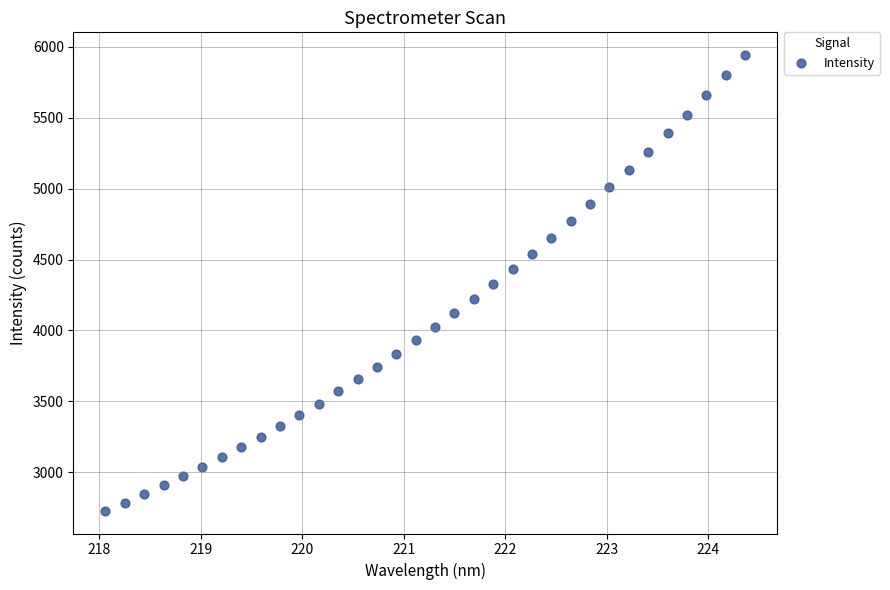

What is the range of Y values (max minus min)?

3212.8